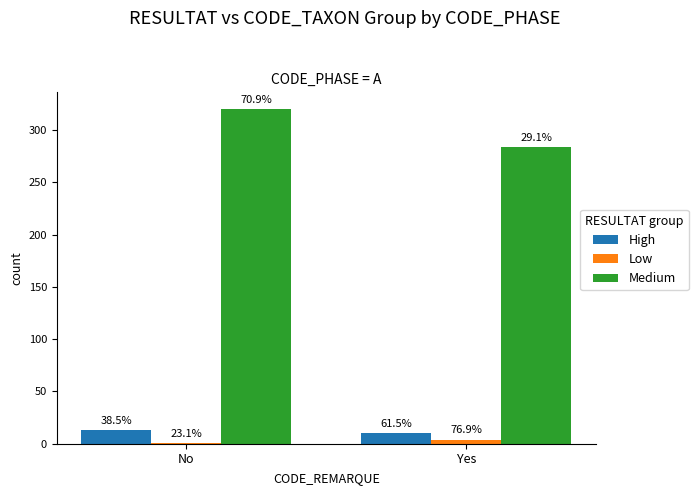

What are all the series names shown in the legend?

High, Low, Medium